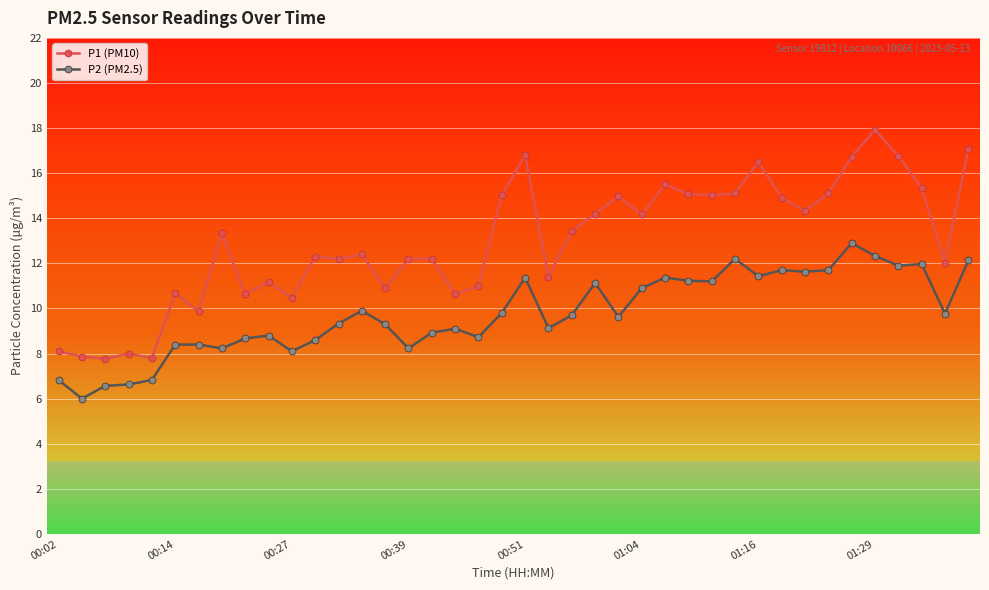

What is the highest value of the P1 (PM10) series?

17.9